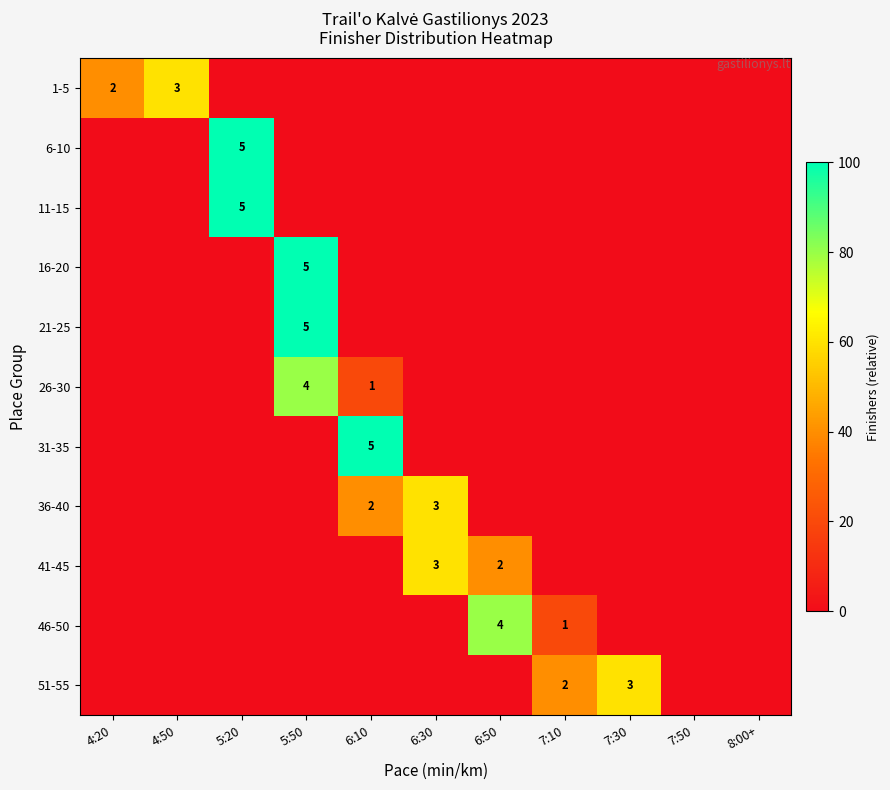

The 1-5 series shows 2 at 4:20. True or false?

True